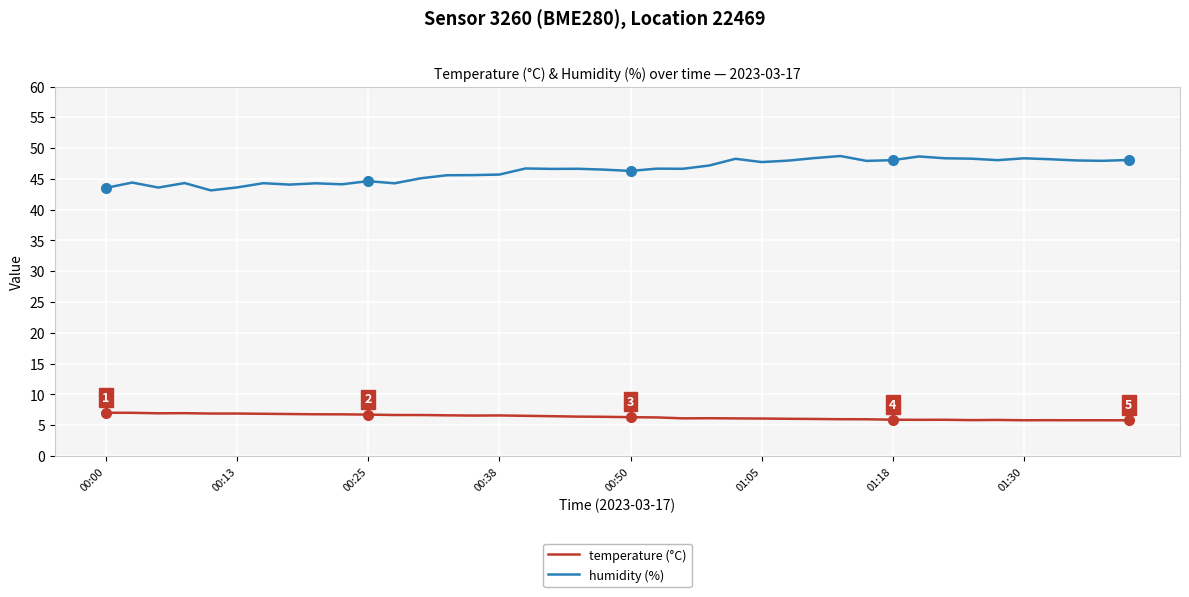

Which series has the largest total across all categories?

humidity (%)